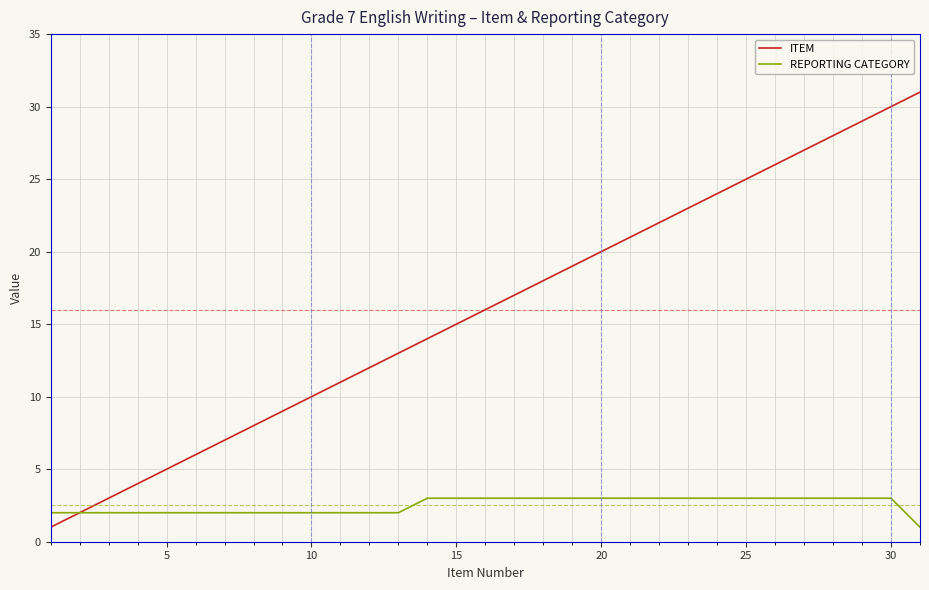

Reading left to right, transcribe all the data shown in this chart.

ITEM: 1	2	3	4	5	6	7	8	9	10	11	12	13	14	15	16	17	18	19	20	21	22	23	24	25	26	27	28	29	30	31
REPORTING CATEGORY: 2	2	2	2	2	2	2	2	2	2	2	2	2	3	3	3	3	3	3	3	3	3	3	3	3	3	3	3	3	3	1